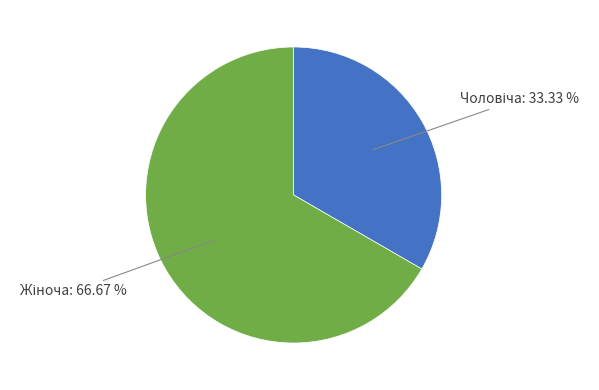

Is there any slice that represents more than half of the pie?

Yes